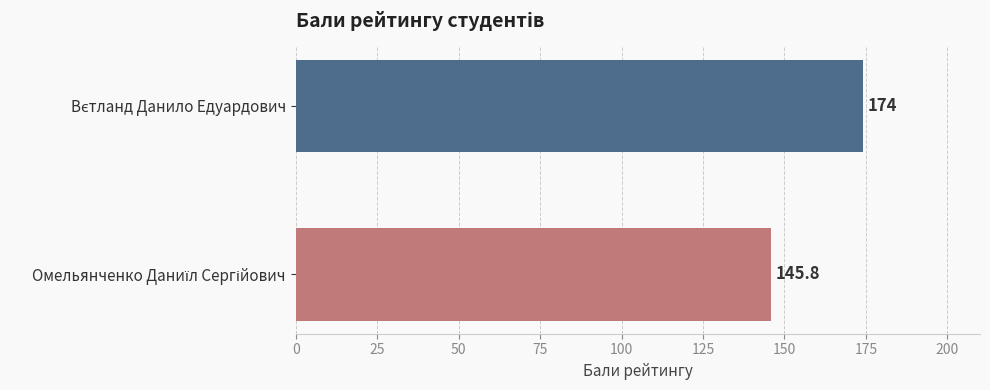

What is the value of the 2nd bar from the top?

145.8